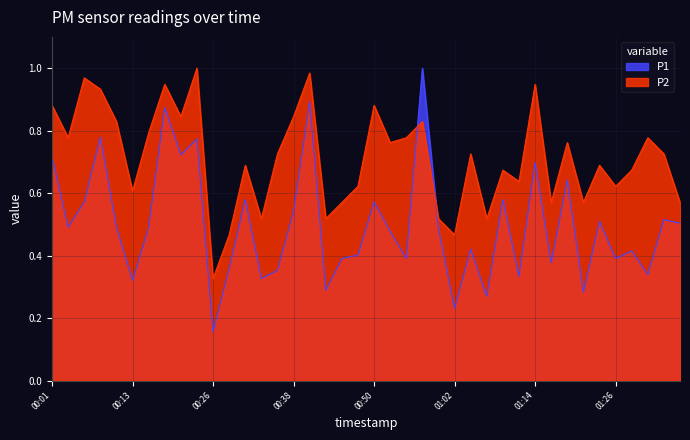

True or false: P1 and P2 intersect in this chart.

True